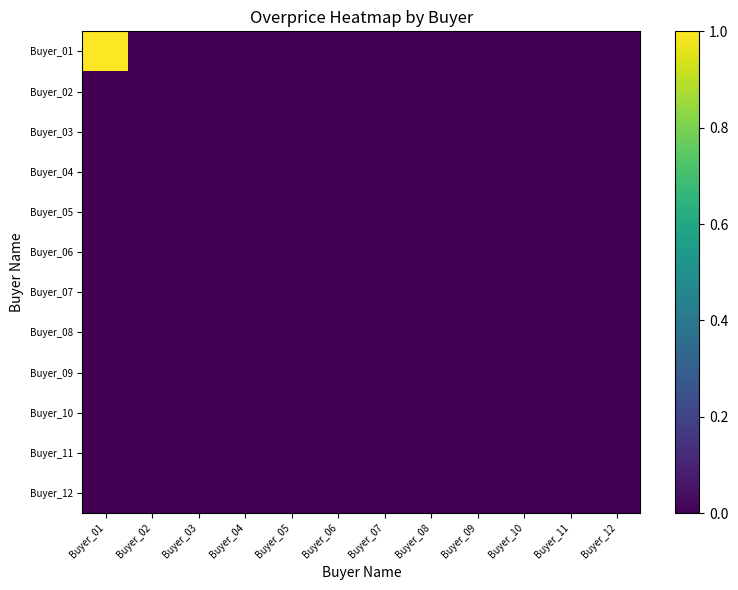

Reading right to left, list all the values displayed in this chart.

Buyer_01: Buyer_12=0	Buyer_11=0	Buyer_10=0	Buyer_09=0	Buyer_08=0	Buyer_07=0	Buyer_06=0	Buyer_05=0	Buyer_04=0	Buyer_03=0	Buyer_02=0	Buyer_01=1
Buyer_02: Buyer_12=0	Buyer_11=0	Buyer_10=0	Buyer_09=0	Buyer_08=0	Buyer_07=0	Buyer_06=0	Buyer_05=0	Buyer_04=0	Buyer_03=0	Buyer_02=0	Buyer_01=0
Buyer_03: Buyer_12=0	Buyer_11=0	Buyer_10=0	Buyer_09=0	Buyer_08=0	Buyer_07=0	Buyer_06=0	Buyer_05=0	Buyer_04=0	Buyer_03=0	Buyer_02=0	Buyer_01=0
Buyer_04: Buyer_12=0	Buyer_11=0	Buyer_10=0	Buyer_09=0	Buyer_08=0	Buyer_07=0	Buyer_06=0	Buyer_05=0	Buyer_04=0	Buyer_03=0	Buyer_02=0	Buyer_01=0
Buyer_05: Buyer_12=0	Buyer_11=0	Buyer_10=0	Buyer_09=0	Buyer_08=0	Buyer_07=0	Buyer_06=0	Buyer_05=0	Buyer_04=0	Buyer_03=0	Buyer_02=0	Buyer_01=0
Buyer_06: Buyer_12=0	Buyer_11=0	Buyer_10=0	Buyer_09=0	Buyer_08=0	Buyer_07=0	Buyer_06=0	Buyer_05=0	Buyer_04=0	Buyer_03=0	Buyer_02=0	Buyer_01=0
Buyer_07: Buyer_12=0	Buyer_11=0	Buyer_10=0	Buyer_09=0	Buyer_08=0	Buyer_07=0	Buyer_06=0	Buyer_05=0	Buyer_04=0	Buyer_03=0	Buyer_02=0	Buyer_01=0
Buyer_08: Buyer_12=0	Buyer_11=0	Buyer_10=0	Buyer_09=0	Buyer_08=0	Buyer_07=0	Buyer_06=0	Buyer_05=0	Buyer_04=0	Buyer_03=0	Buyer_02=0	Buyer_01=0
Buyer_09: Buyer_12=0	Buyer_11=0	Buyer_10=0	Buyer_09=0	Buyer_08=0	Buyer_07=0	Buyer_06=0	Buyer_05=0	Buyer_04=0	Buyer_03=0	Buyer_02=0	Buyer_01=0
Buyer_10: Buyer_12=0	Buyer_11=0	Buyer_10=0	Buyer_09=0	Buyer_08=0	Buyer_07=0	Buyer_06=0	Buyer_05=0	Buyer_04=0	Buyer_03=0	Buyer_02=0	Buyer_01=0
Buyer_11: Buyer_12=0	Buyer_11=0	Buyer_10=0	Buyer_09=0	Buyer_08=0	Buyer_07=0	Buyer_06=0	Buyer_05=0	Buyer_04=0	Buyer_03=0	Buyer_02=0	Buyer_01=0
Buyer_12: Buyer_12=0	Buyer_11=0	Buyer_10=0	Buyer_09=0	Buyer_08=0	Buyer_07=0	Buyer_06=0	Buyer_05=0	Buyer_04=0	Buyer_03=0	Buyer_02=0	Buyer_01=0